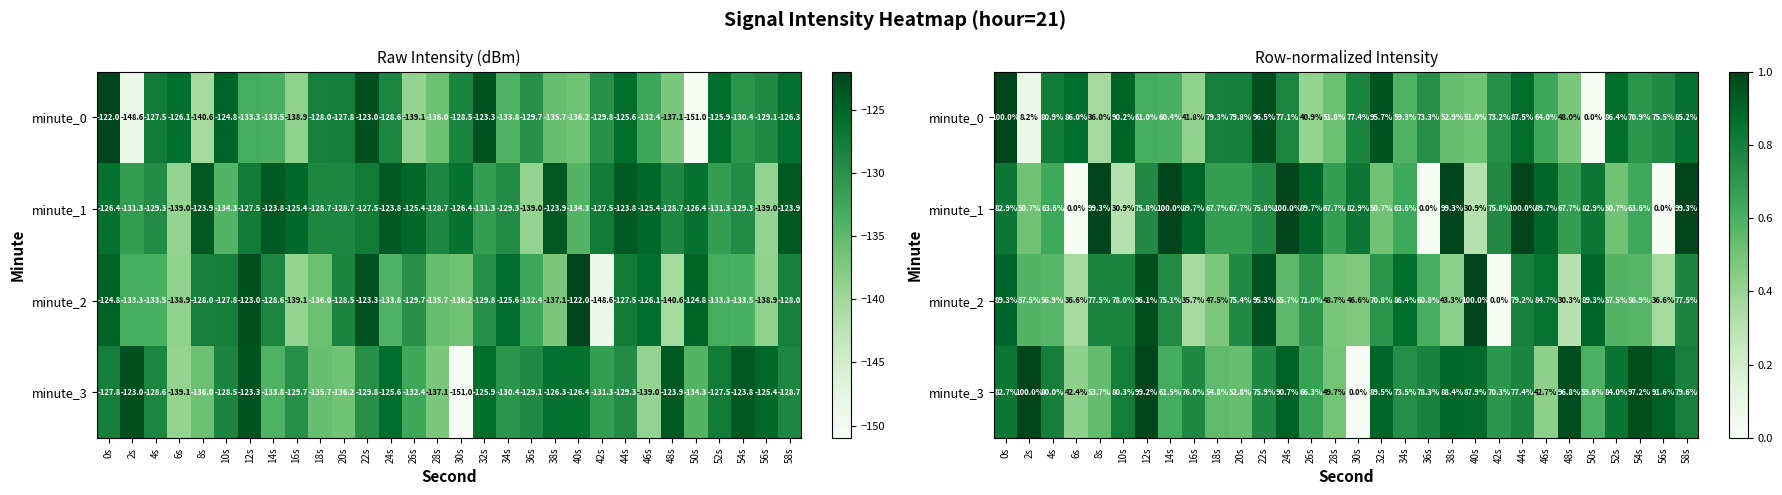

Which has a higher value, 38s or 58s?

58s